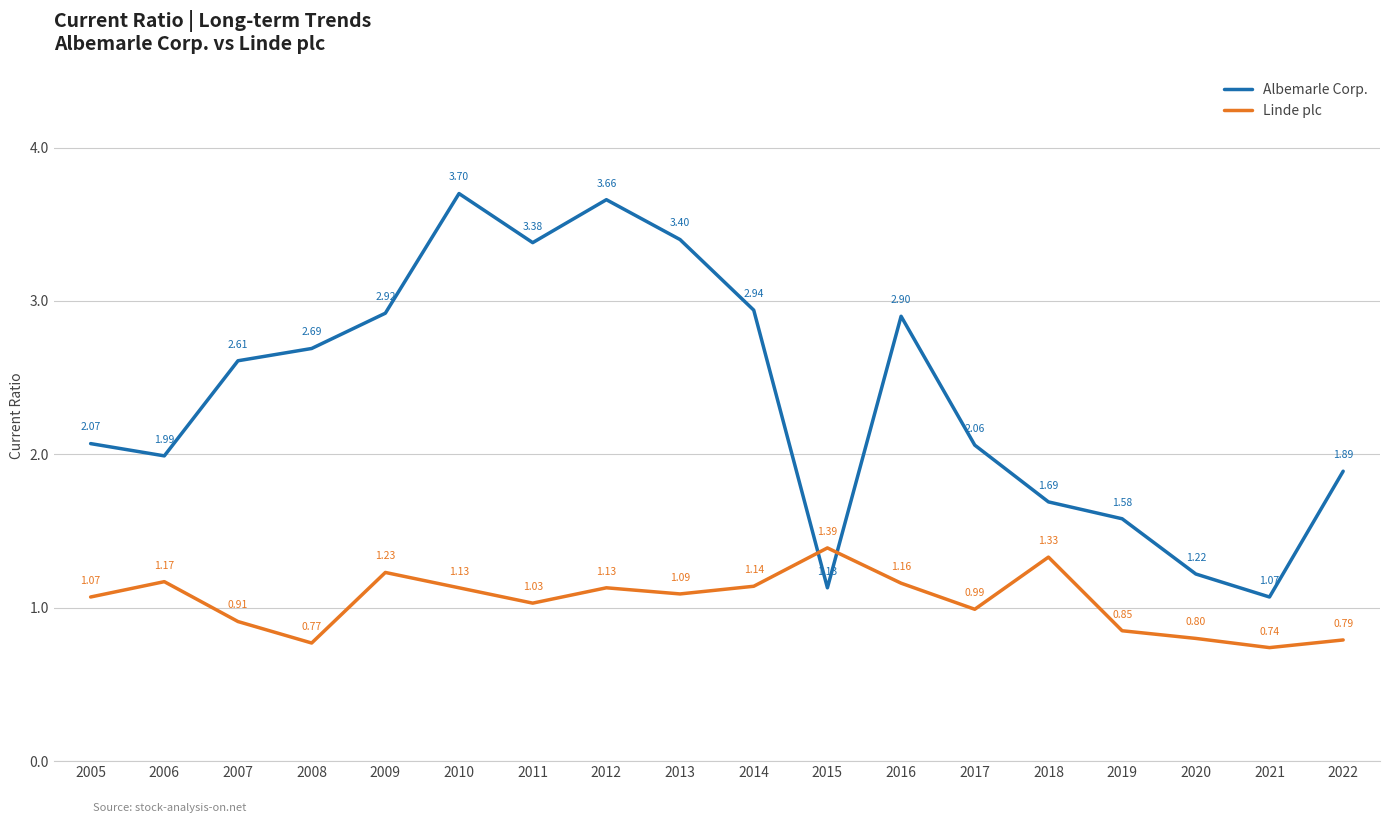

Which series ends up on top after the final intersection of Albemarle Corp. and Linde plc?

Albemarle Corp.